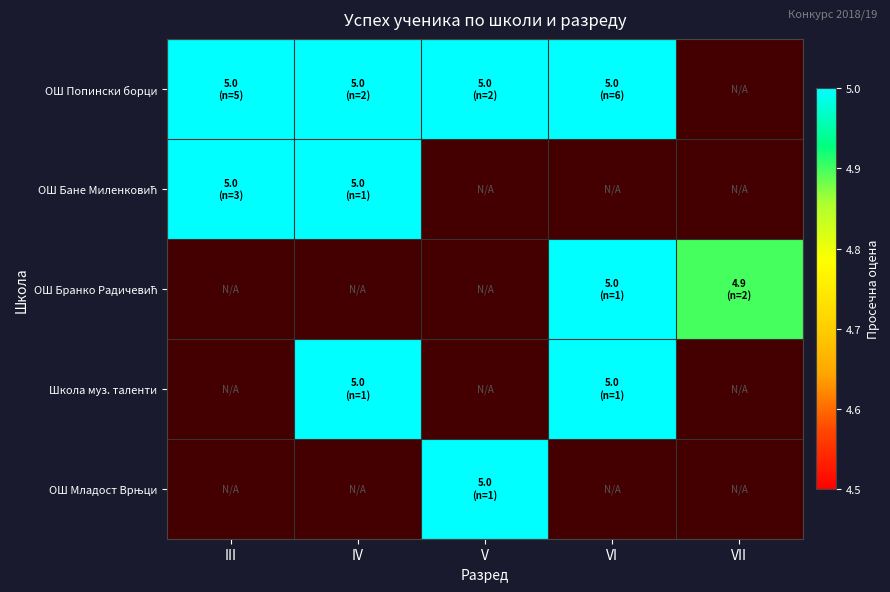

What is the greatest value displayed?

5.0